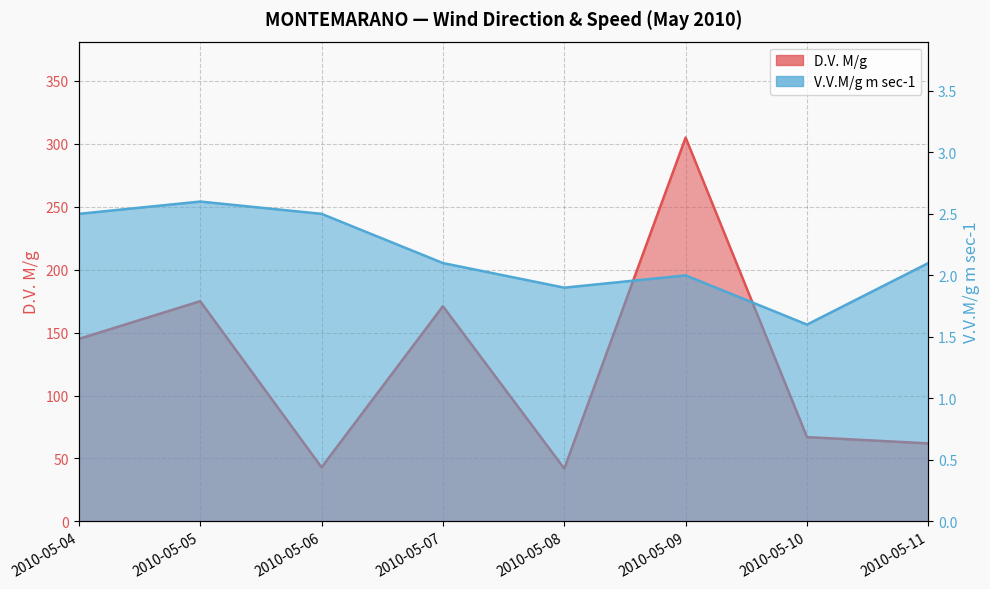

Where does the D.V. M/g series first go above 145?

2010-05-05